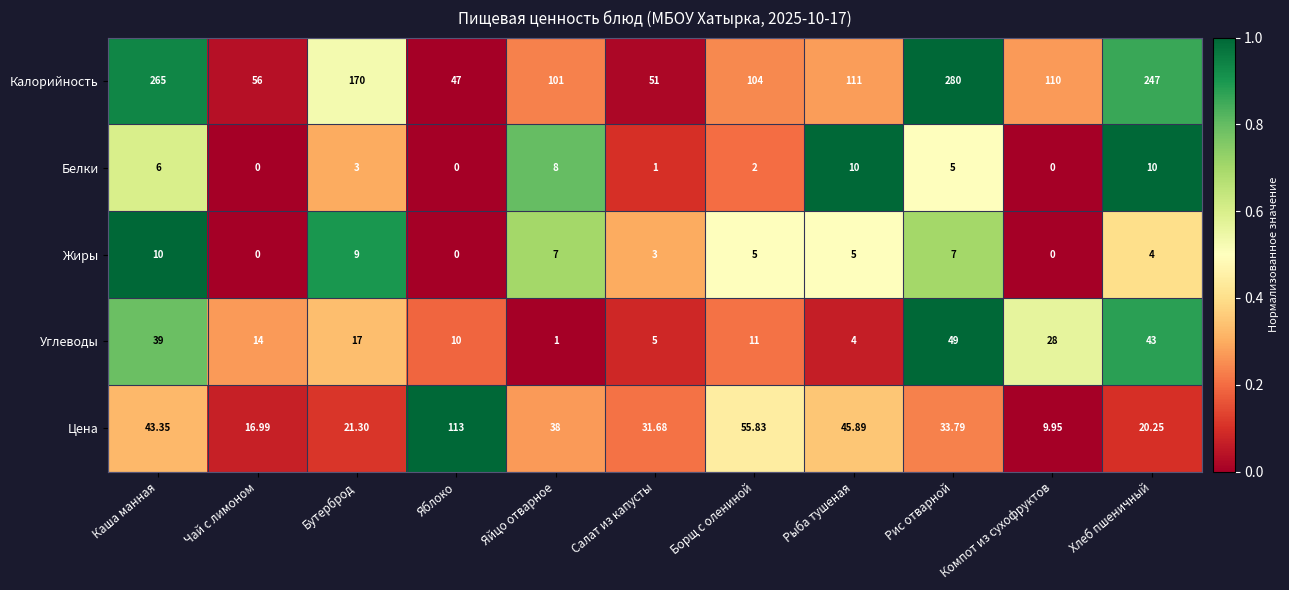

What is the total value across all series at Яблоко?

170.0